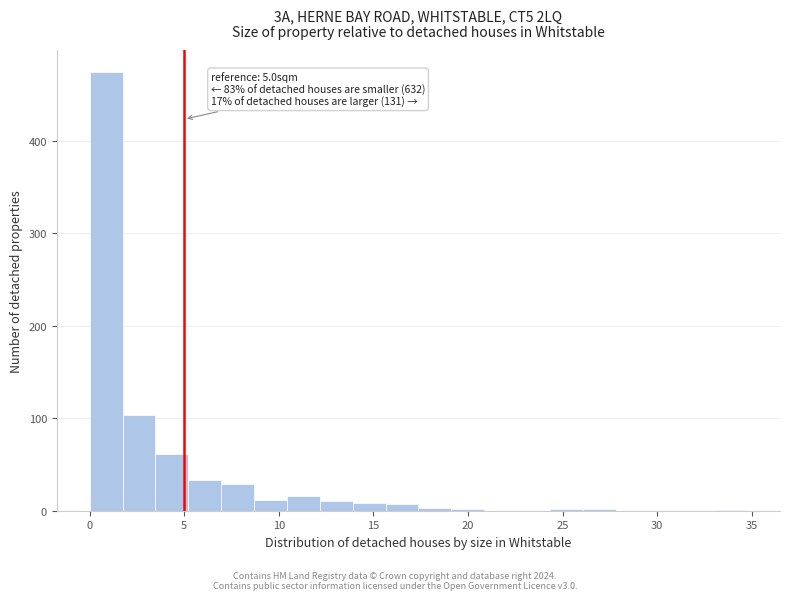

Around what value on the x-axis is the tallest bar? Give the approximate position of its centre, as read against the axis.

1.0